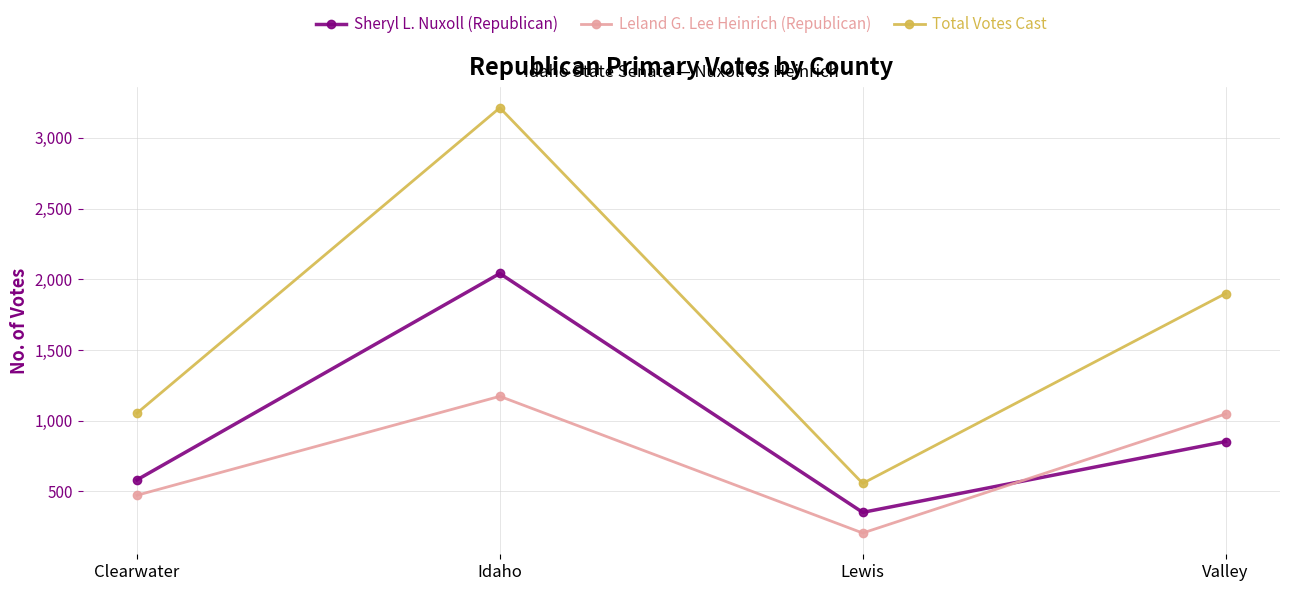

What is the difference between the maximum and minimum values in the Sheryl L. Nuxoll (Republican) series?

1690